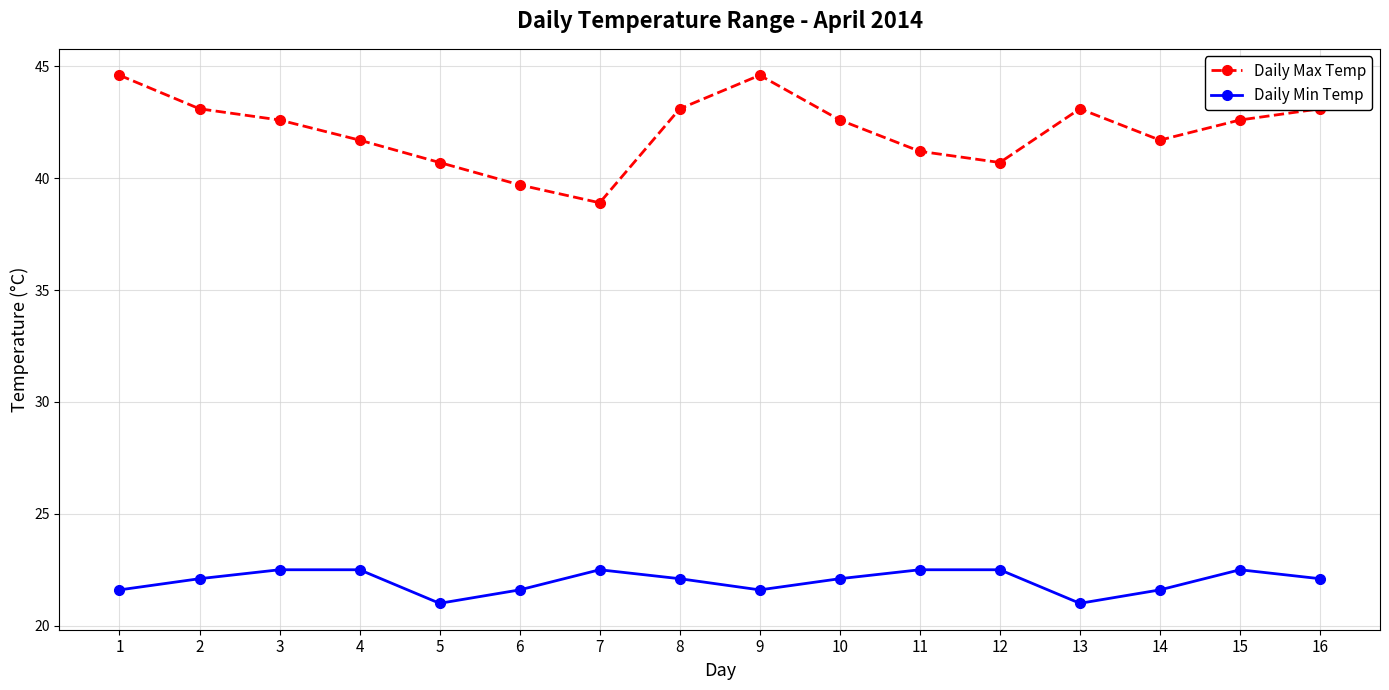

Is this an area chart (filled region under the line)?

No